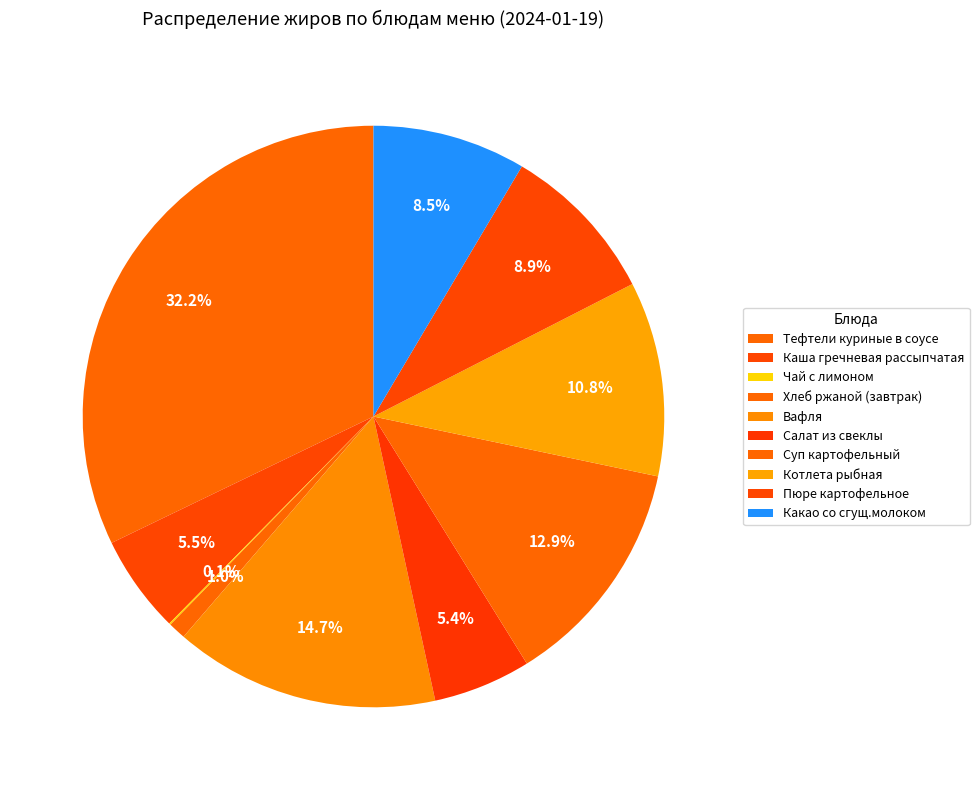

Rank the categories by value from lowest to highest.

Чай с лимоном, Хлеб ржаной (завтрак), Салат из свеклы, Каша гречневая рассыпчатая, Какао со сгущ.молоком, Пюре картофельное, Котлета рыбная, Суп картофельный, Вафля, Тефтели куриные в соусе